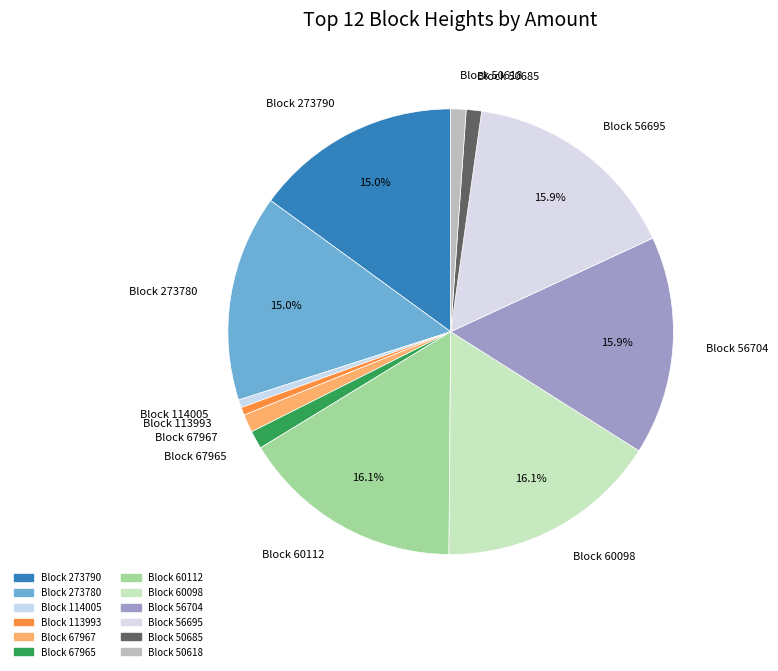

Count the number of slices in the pie.

12